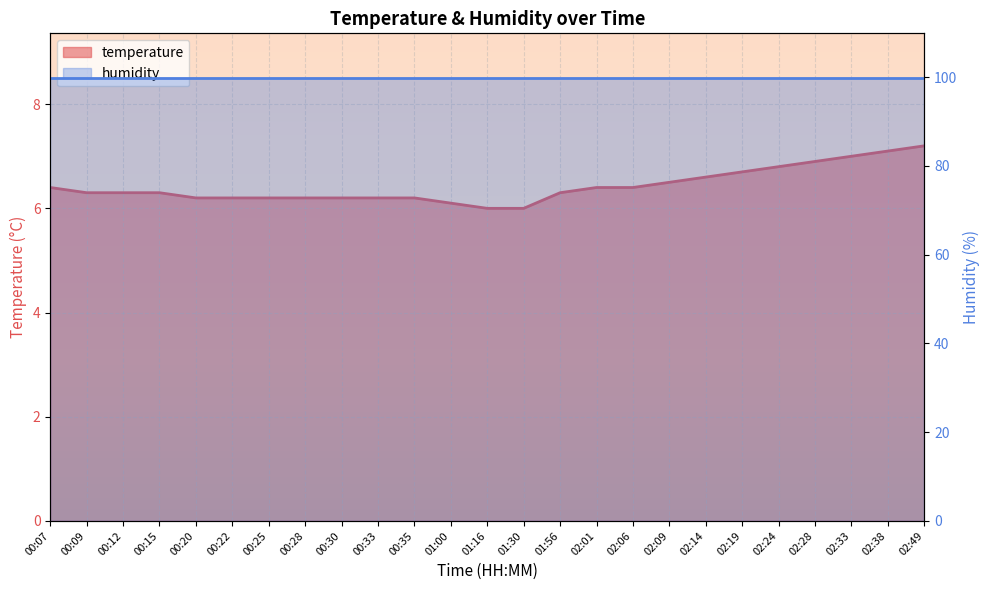

At which label is the value closest to 6?

01:16